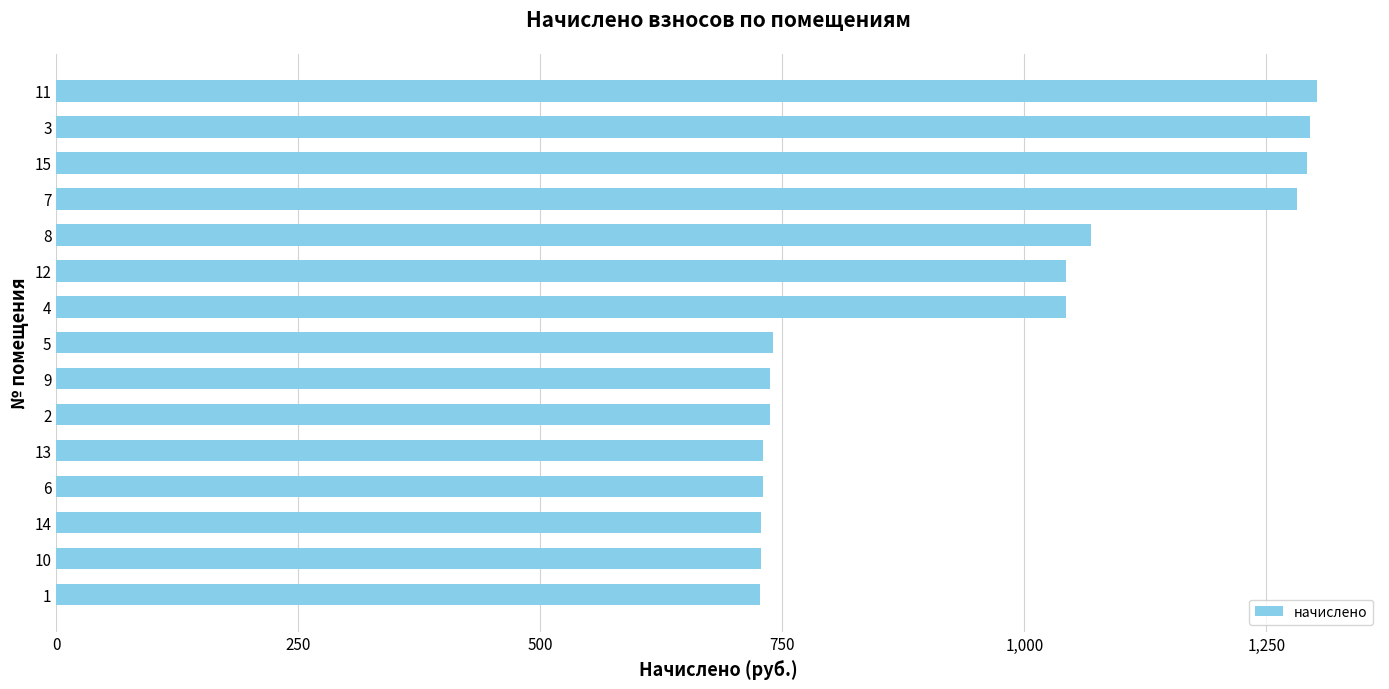

The value at 8 is 1068.8. True or false?

True